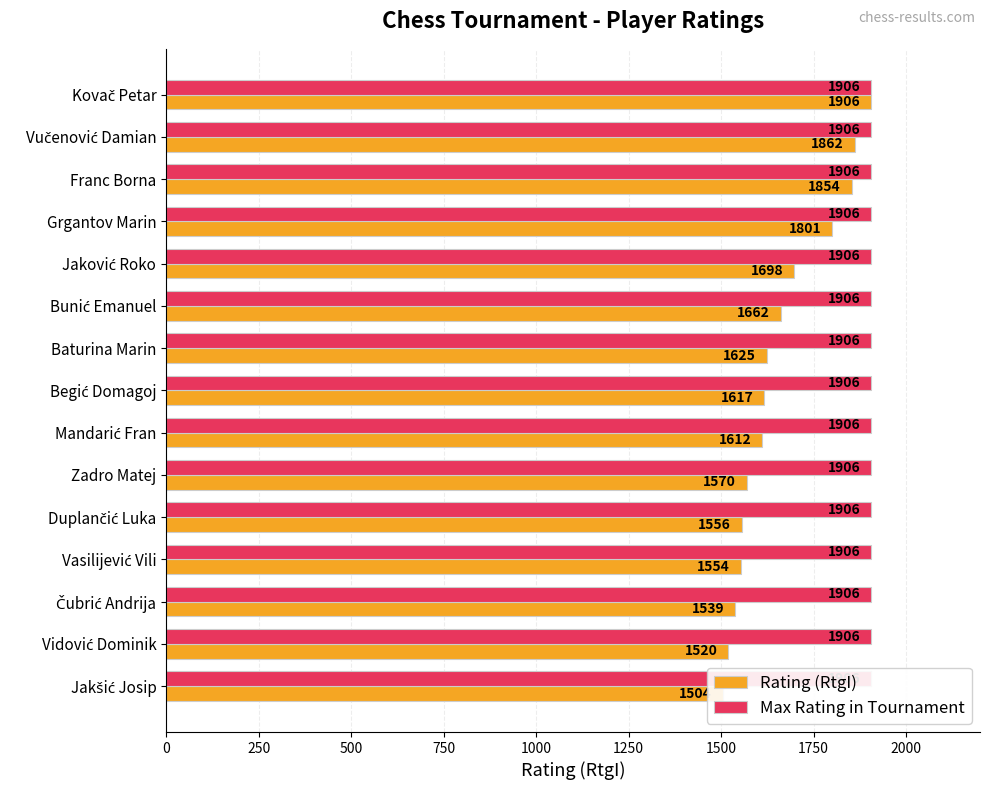

Is it true that Rating (RtgI) equals 1043.8 at 2000?

False